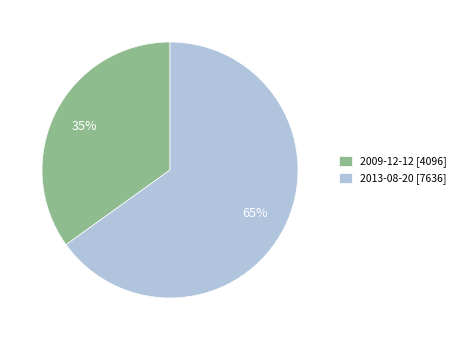

Between 2009-12-12 and 2013-08-20, which is larger?

2013-08-20